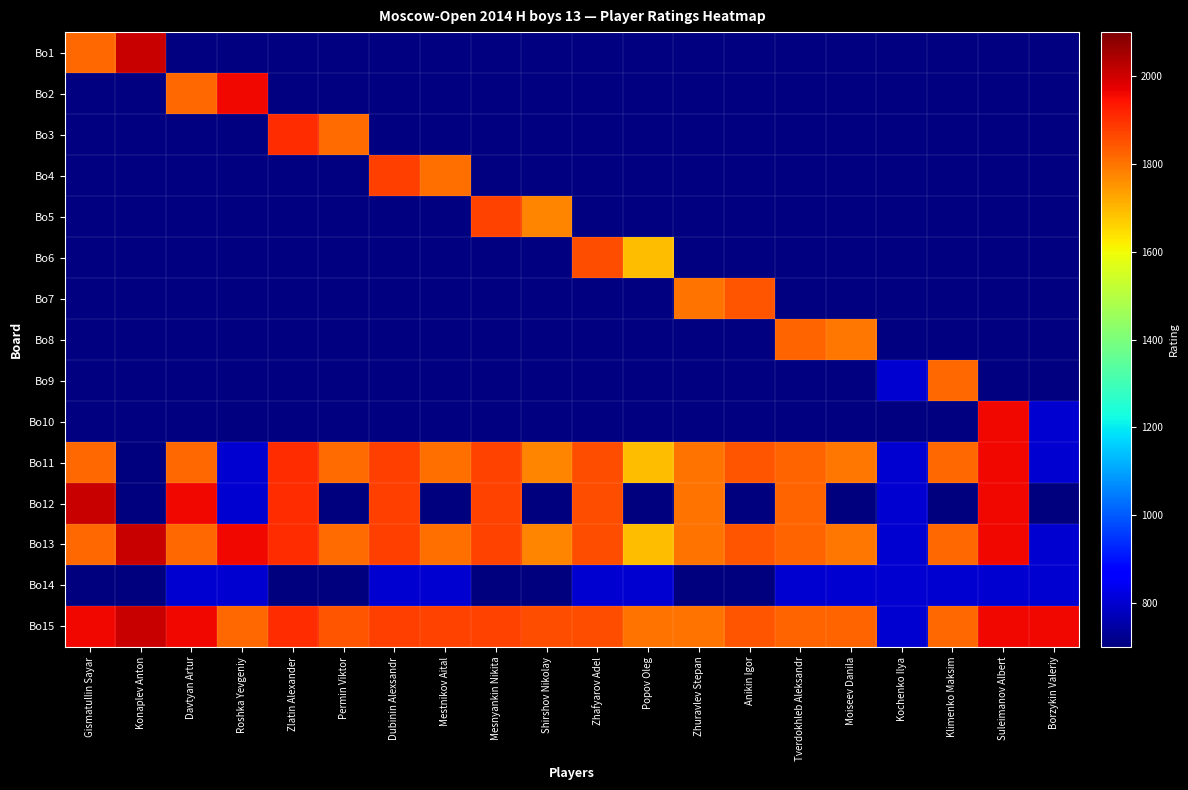

Which series changed the most between Zhuravlev Stepan and Suleimanov Albert?

Bo11